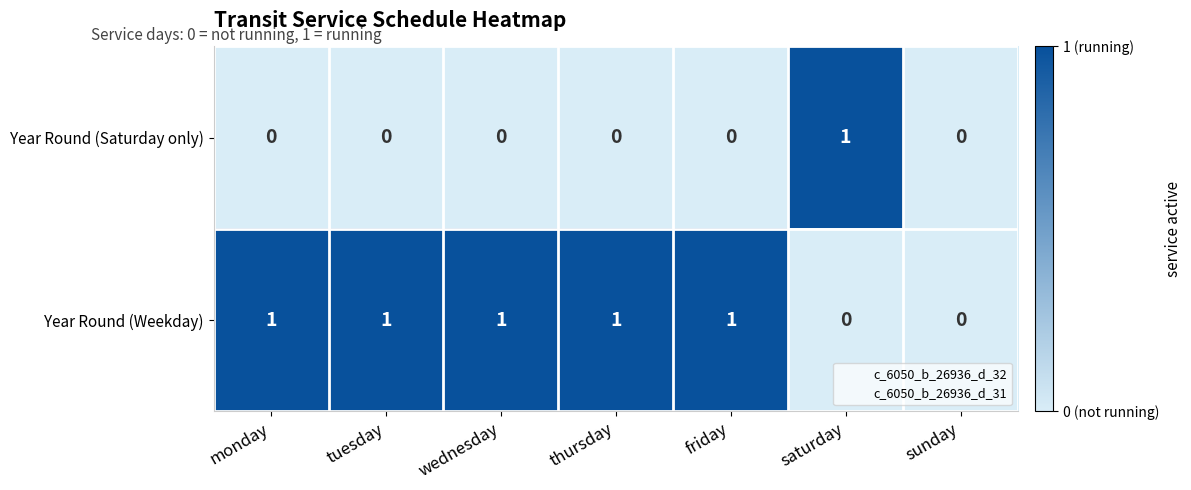

How many categories are shown in the chart?

7